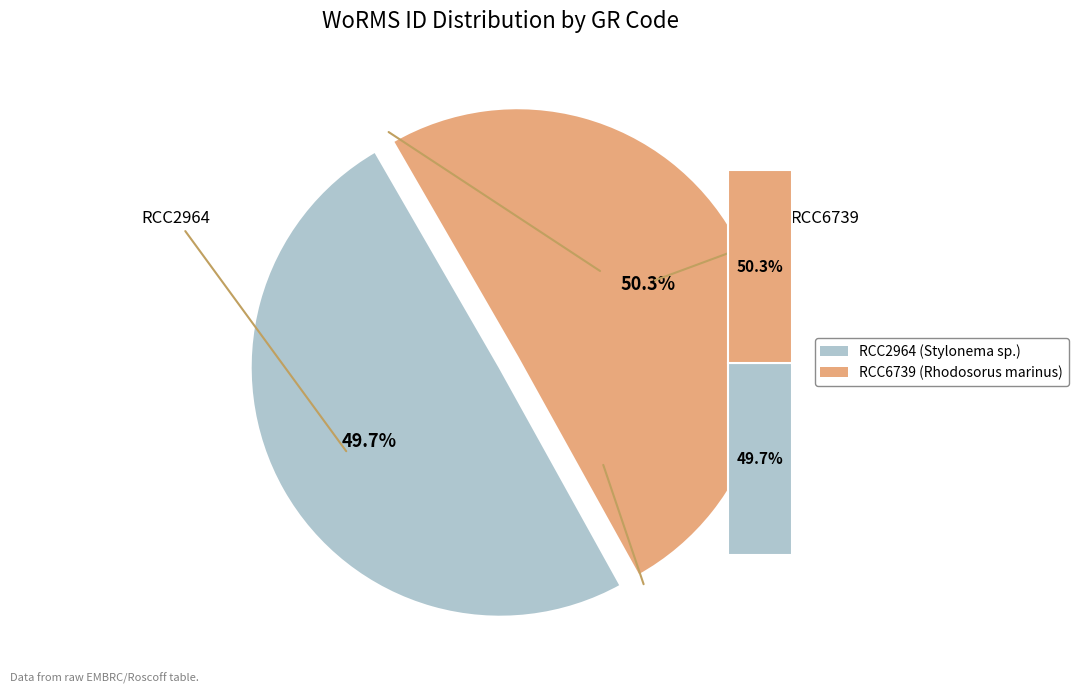

Is it true that RCC6739 is 37% of the pie?

False